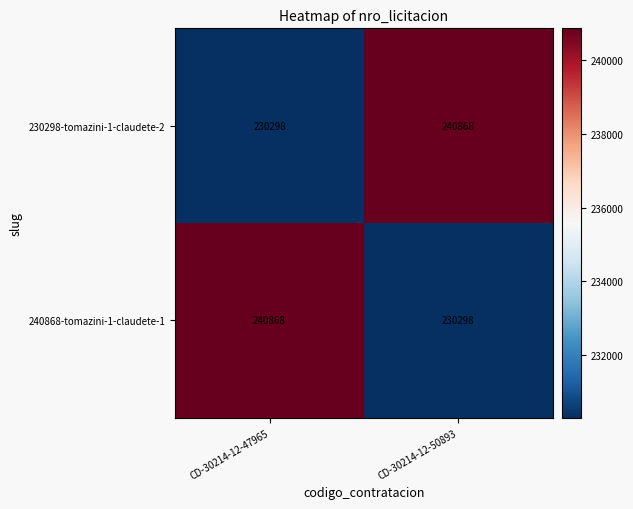

What is the highest value of the 230298-tomazini-1-claudete-2 series?

240868